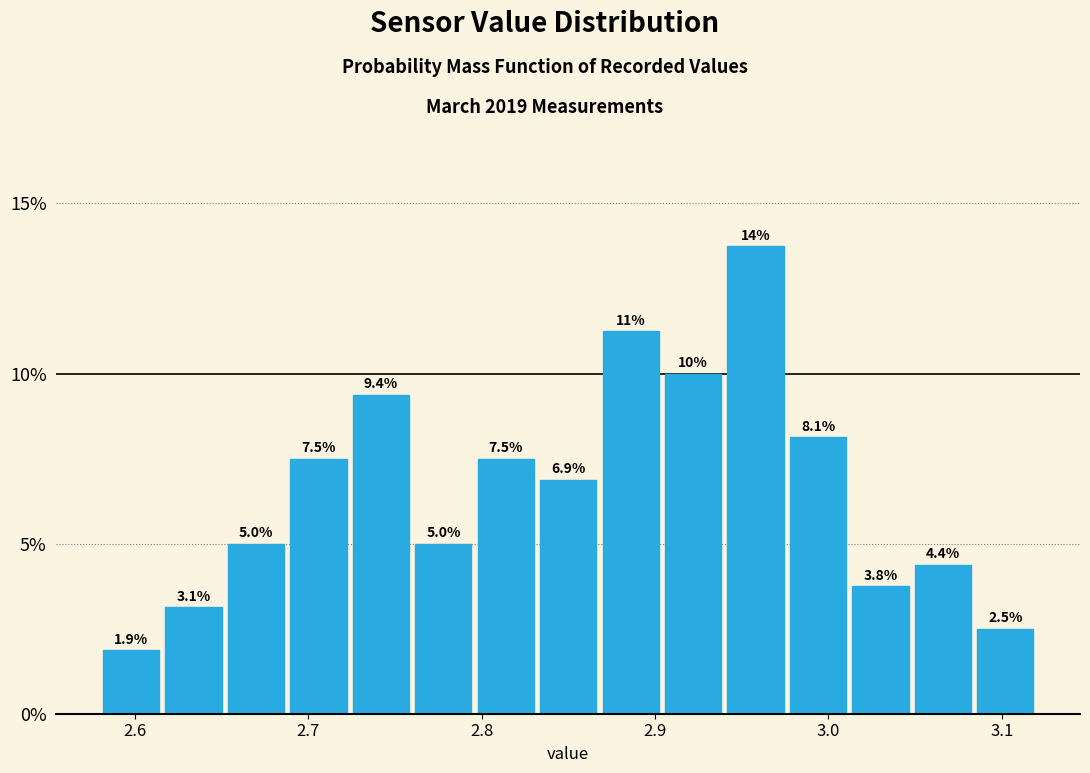

Read against the x-axis, roughly where is the centre of the tallest bar?

2.96